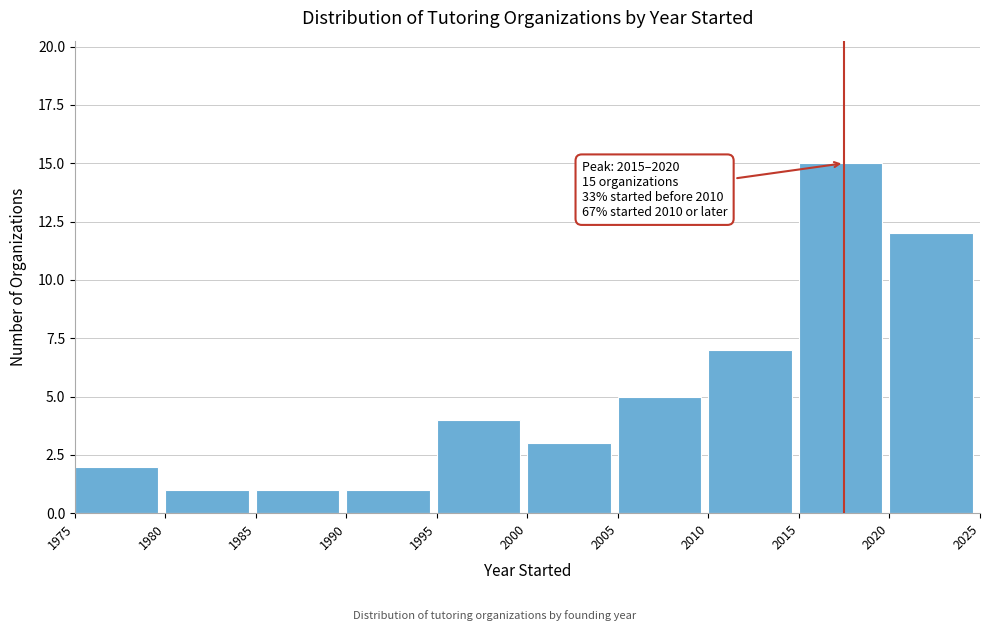

Over which range of the x-axis is the bar tallest?

2015 to 2020